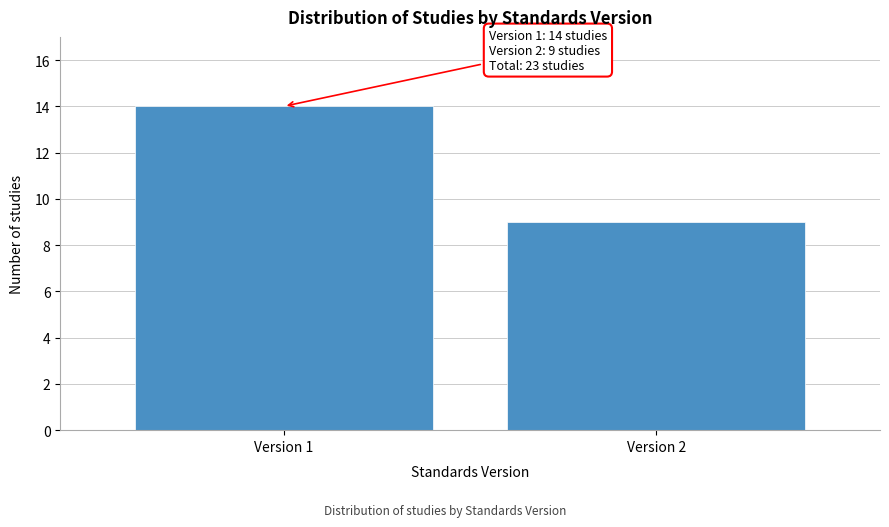

Reading left to right, transcribe all the data shown in this chart.

Version 1=14	Version 2=9